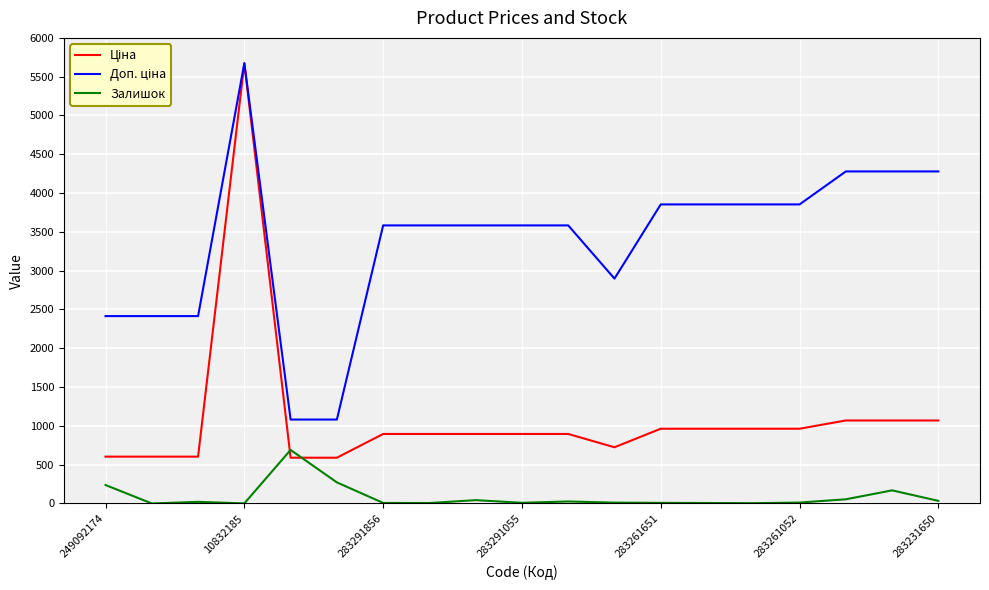

What is the highest value of the Залишок series?

690.0